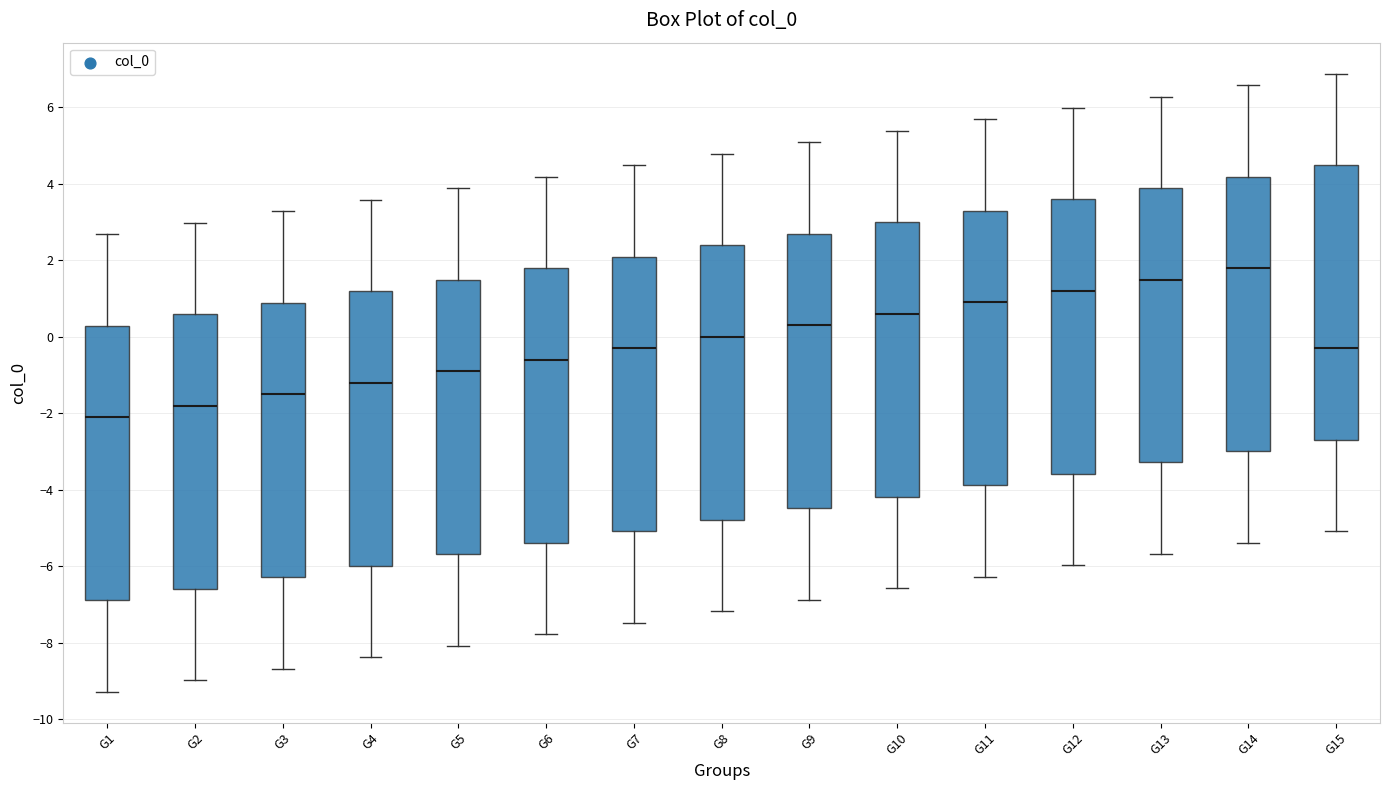

Where does the lower whisker of the box for G11 end on the y-axis? The values are not printed on the chart, so give them approximately, as read against the axis.

-6.2